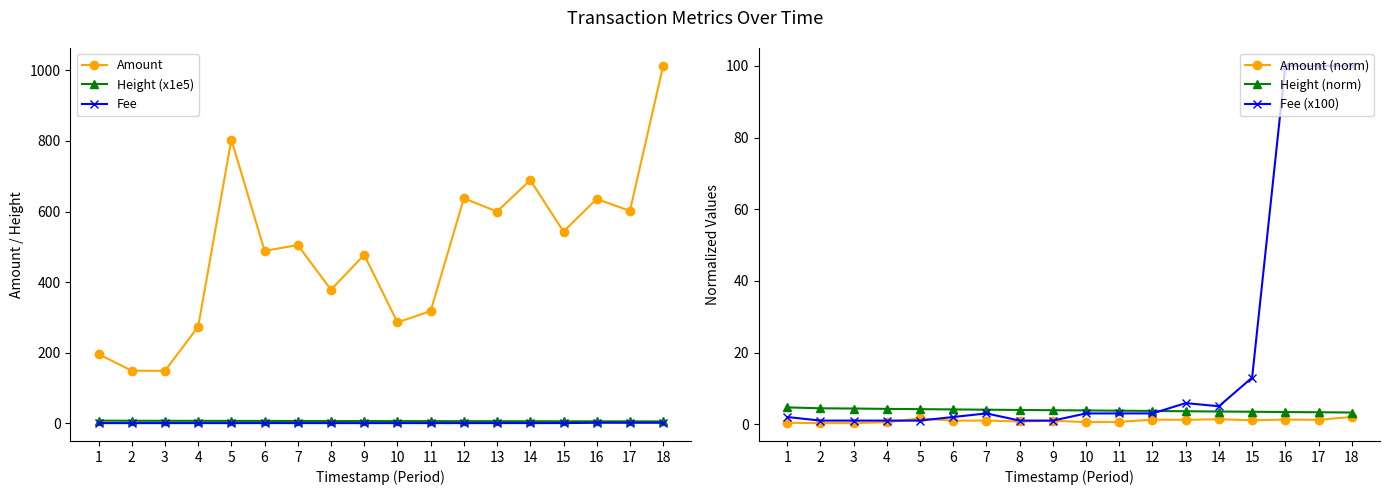

Between which two adjacent categories do Fee (x100) and Amount (norm) first intersect?

4 and 5